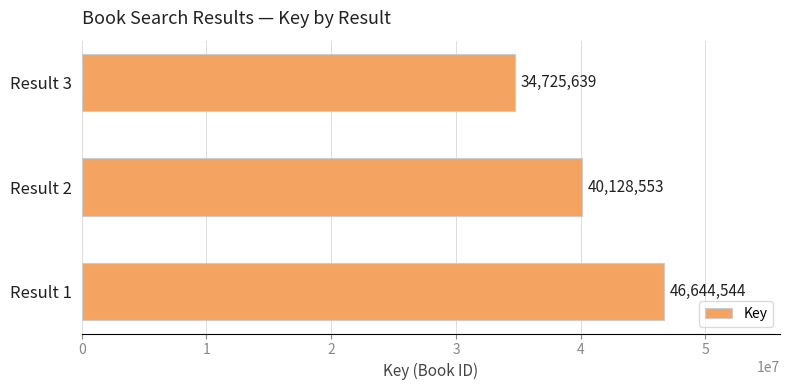

How many categories are shown in the chart?

3